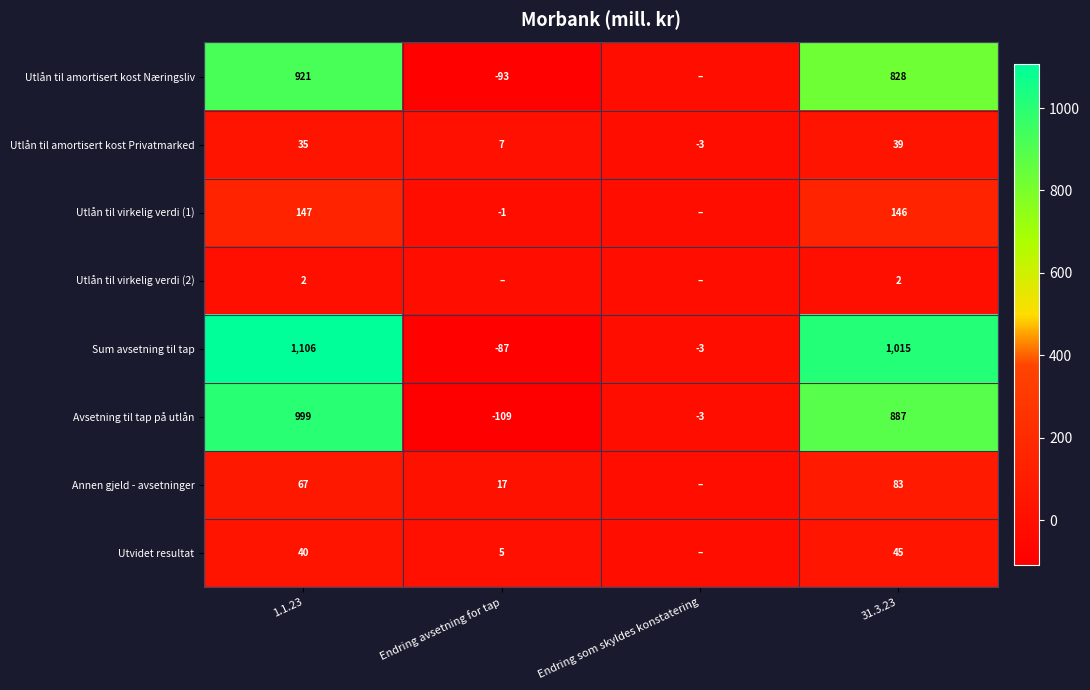

Rank the series at 1.1.23 from lowest to highest value.

Utlån til virkelig verdi (2), Utlån til amortisert kost Privatmarked, Utvidet resultat, Annen gjeld - avsetninger, Utlån til virkelig verdi (1), Utlån til amortisert kost Næringsliv, Avsetning til tap på utlån, Sum avsetning til tap